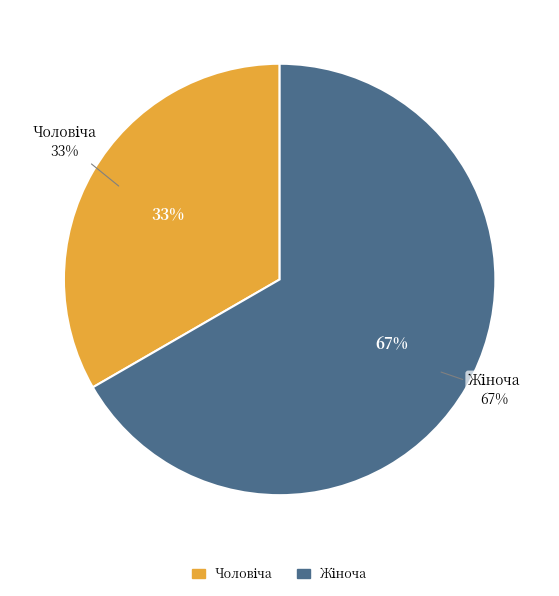

Between Чоловіча and Жіноча, which is larger?

Жіноча